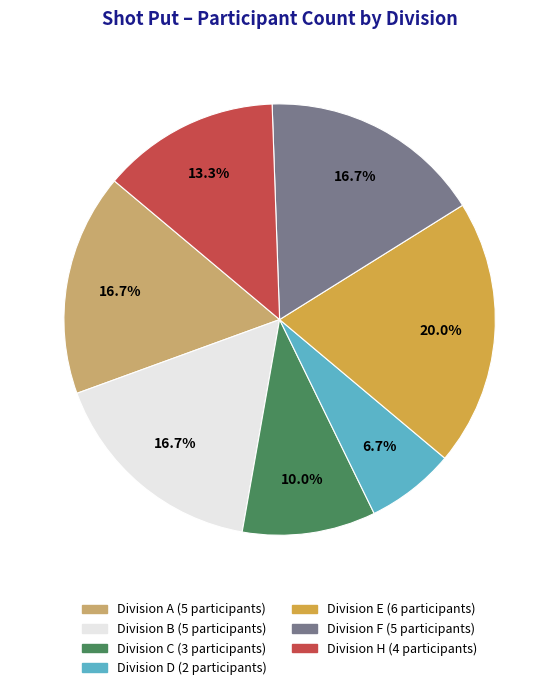

Is there a majority slice in this chart?

No